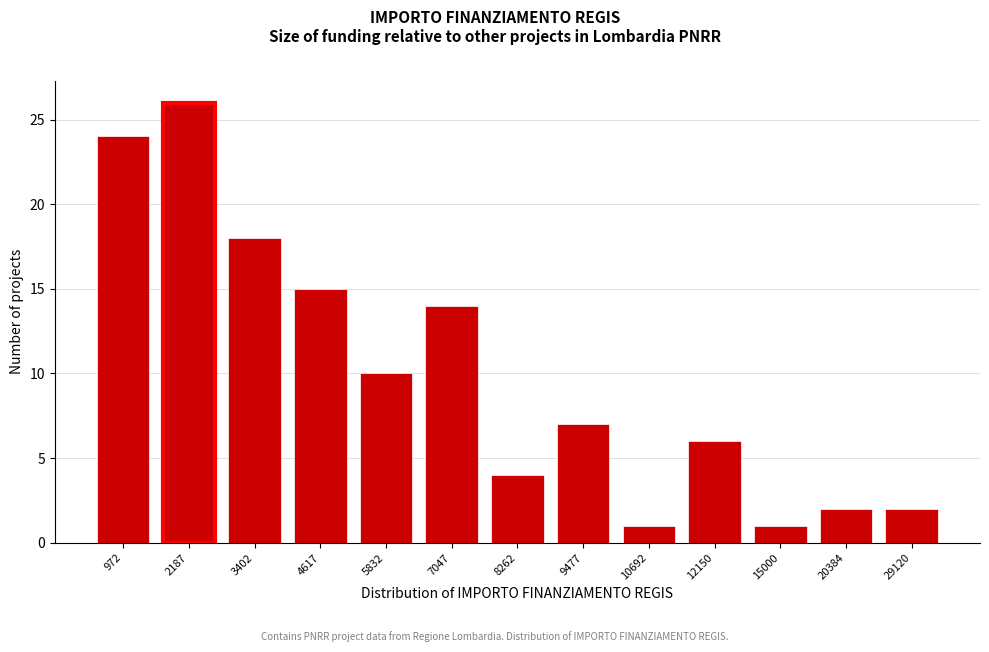

Reading left to right, extract all data points from this chart.

972=24	2187=26	3402=18	4617=15	5832=10	7047=14	8262=4	9477=7	10692=1	12150=6	15000=1	20384=2	29120=2